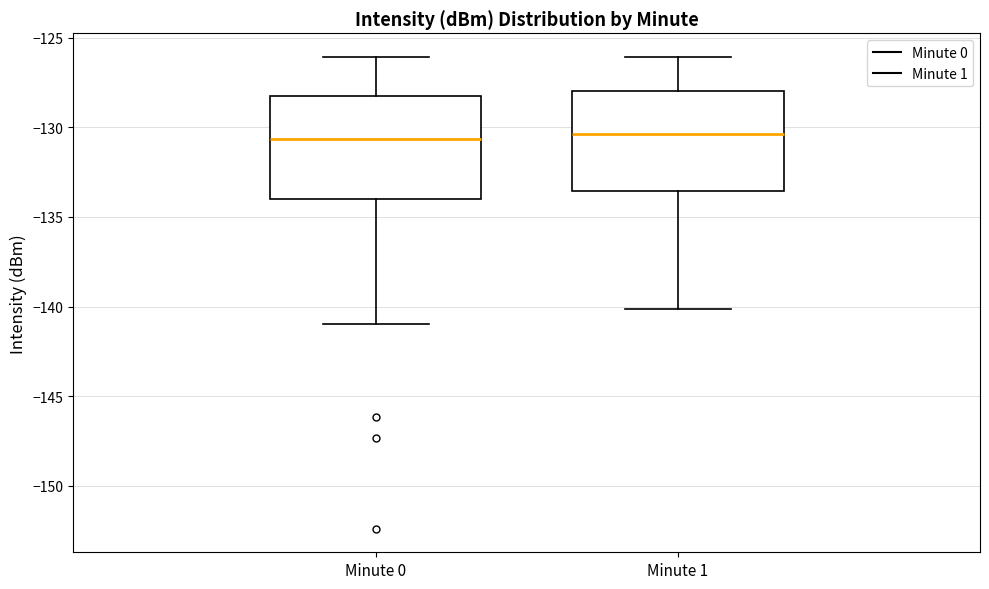

Reading left to right, transcribe this box plot: for each box, give where its median line is, the range the box spans, and where its two whiskers end, as read against the y-axis. The values are not printed on the chart, so give them approximately, as read against the axis.

Minute 0: median -130.5, box -134.0 to -128.0, whiskers -141.0 to -126.0
Minute 1: median -130.5, box -133.5 to -128.0, whiskers -140.0 to -126.0